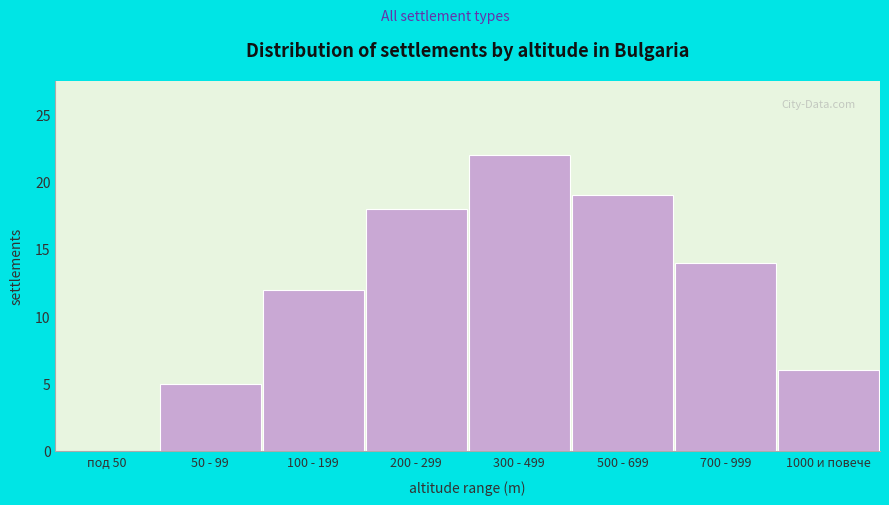

Reading right to left, extract all data points from this chart.

1000 и повече=6	700 - 999=14	500 - 699=19	300 - 499=22	200 - 299=18	100 - 199=12	50 - 99=5	под 50=0